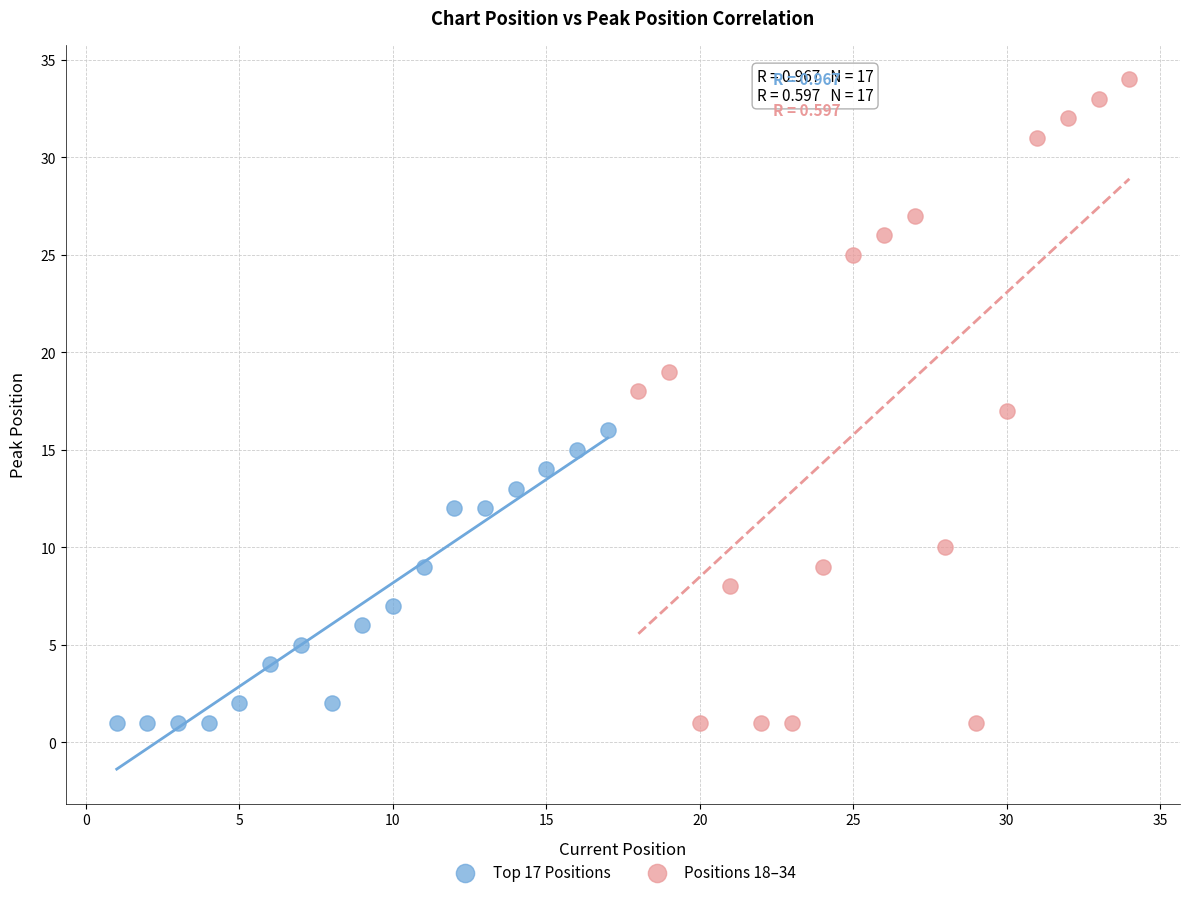

Which series reaches the maximum Y coordinate?

Positions 18–34